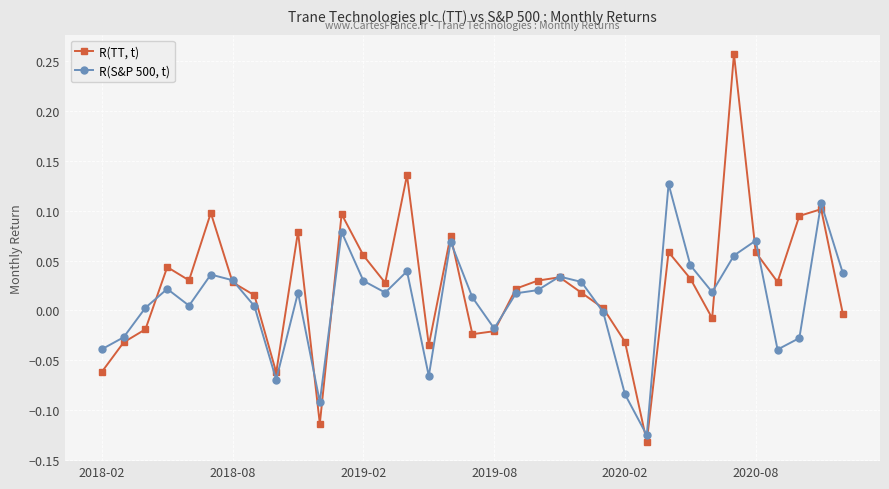

How many negative values does the R(TT, t) series have?

12